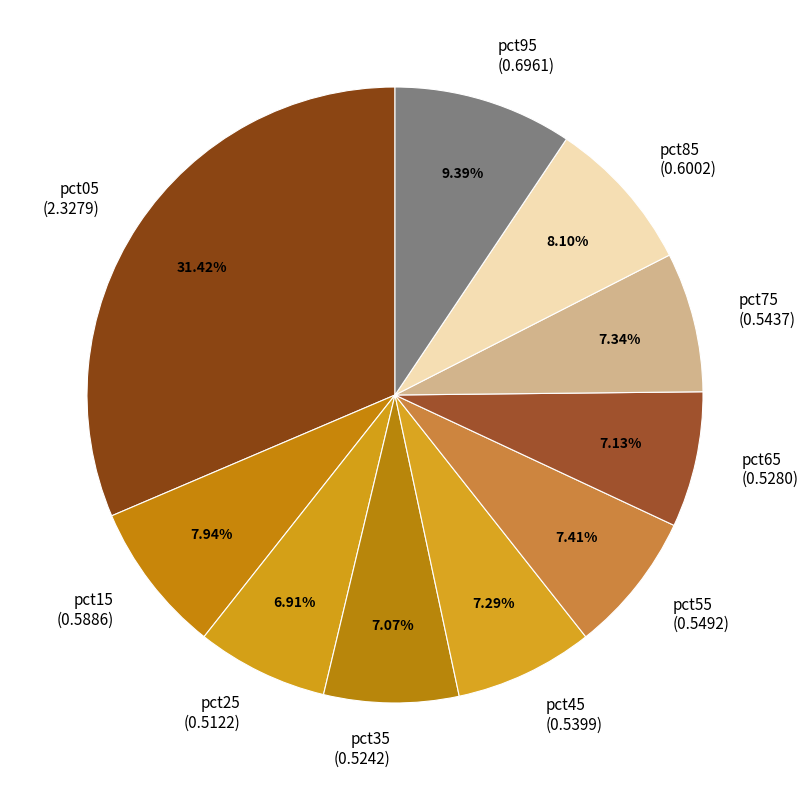

How many slices are in this pie chart?

10